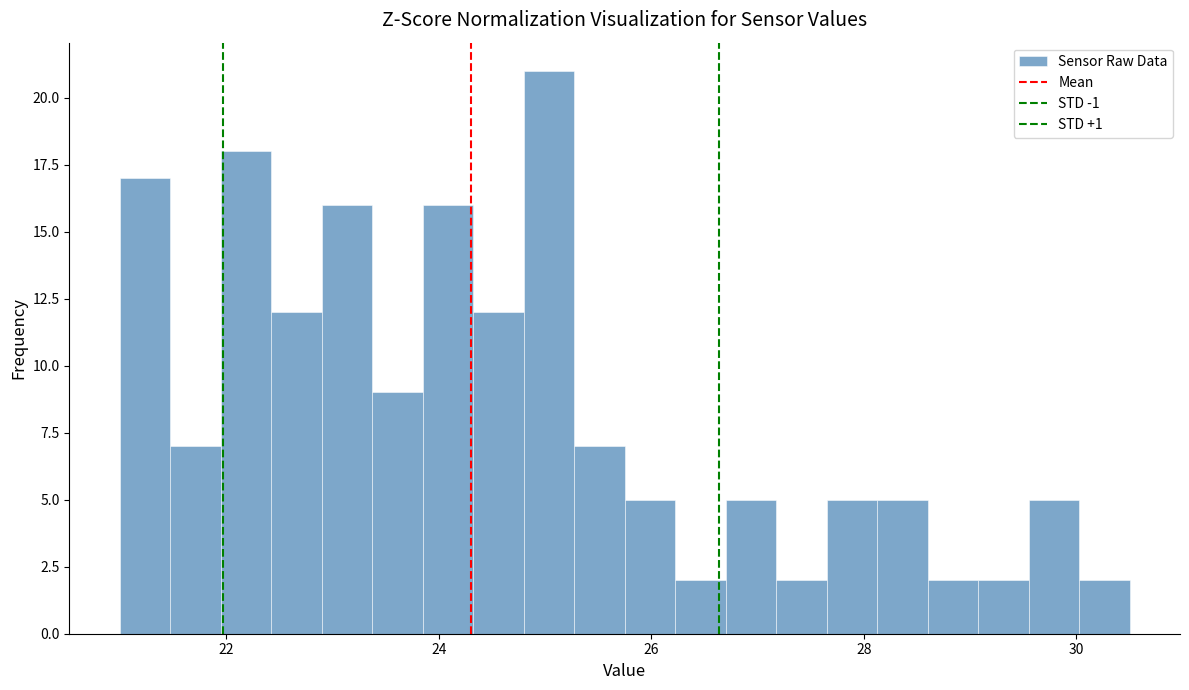

Around what value on the x-axis is the tallest bar? Give the approximate position of its centre, as read against the axis.

25.0